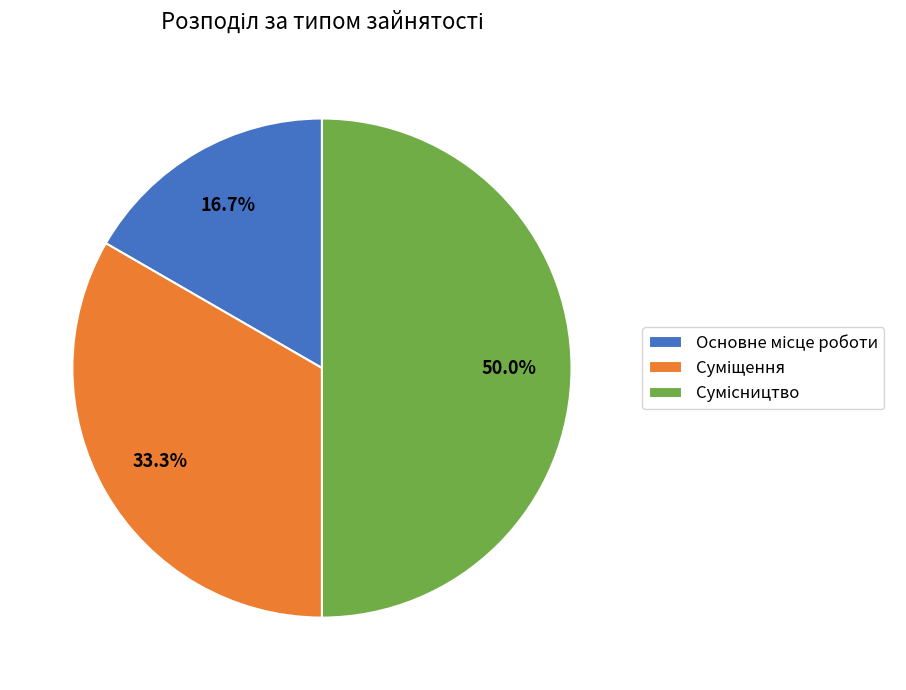

How many slices are in this pie chart?

3